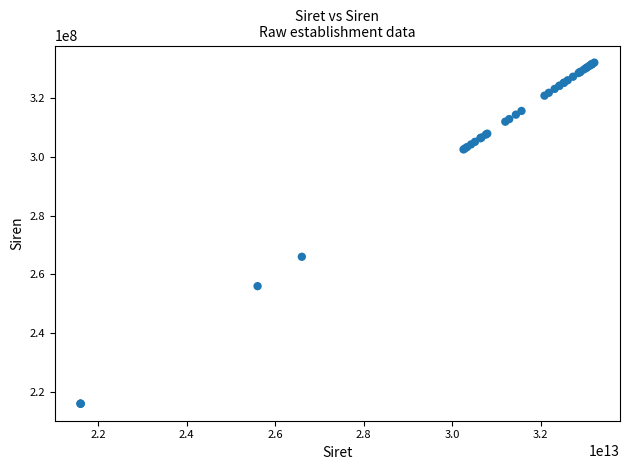

What Y value in the scatter plot is closest to 274057643?

266007210